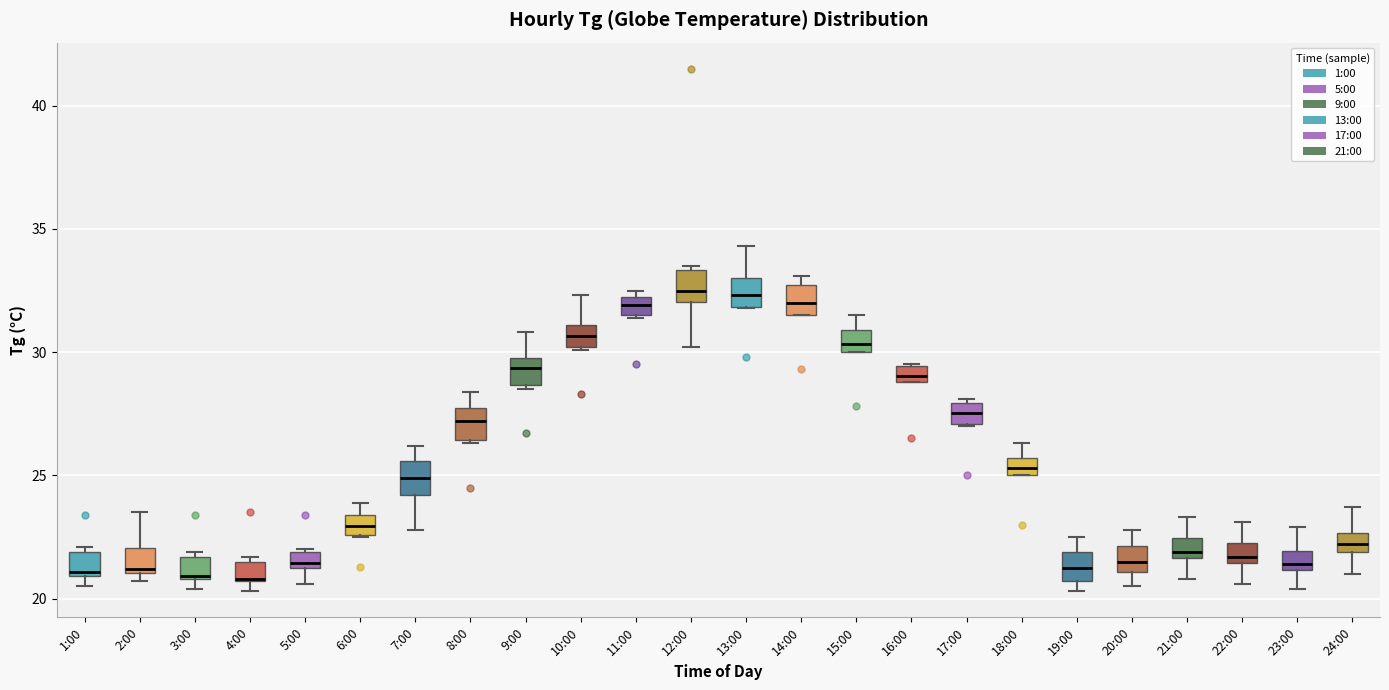

Where does the median line of the box for 21:00 sit on the y-axis? The values are not printed on the chart, so give them approximately, as read against the axis.

22.0